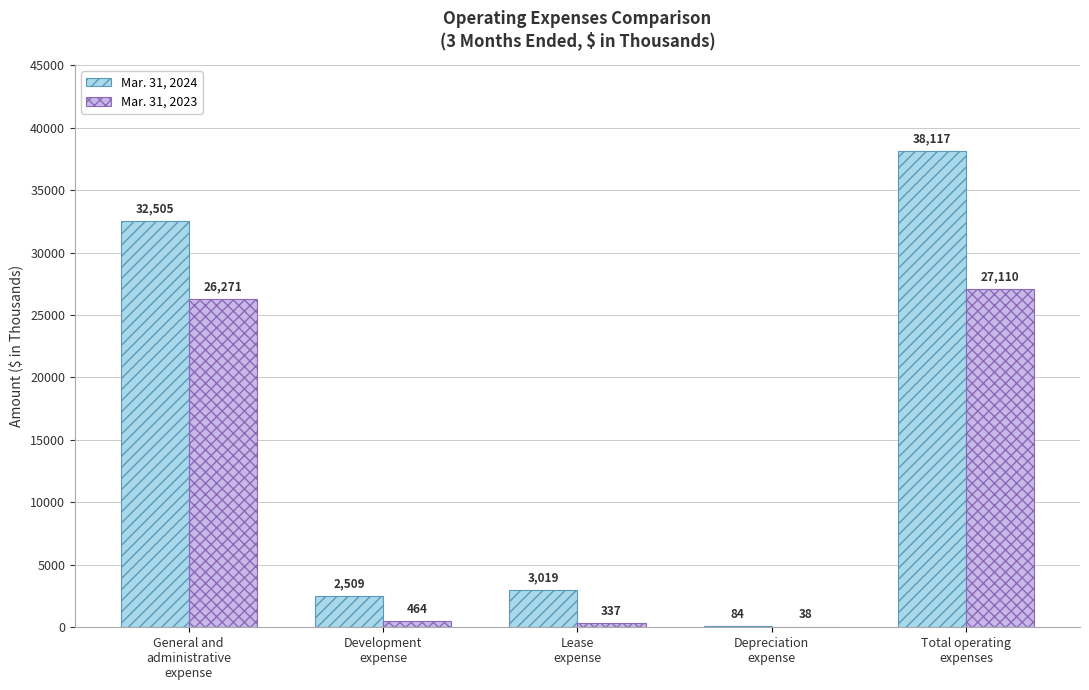

What is the sum of all Mar. 31, 2024 values?

76234